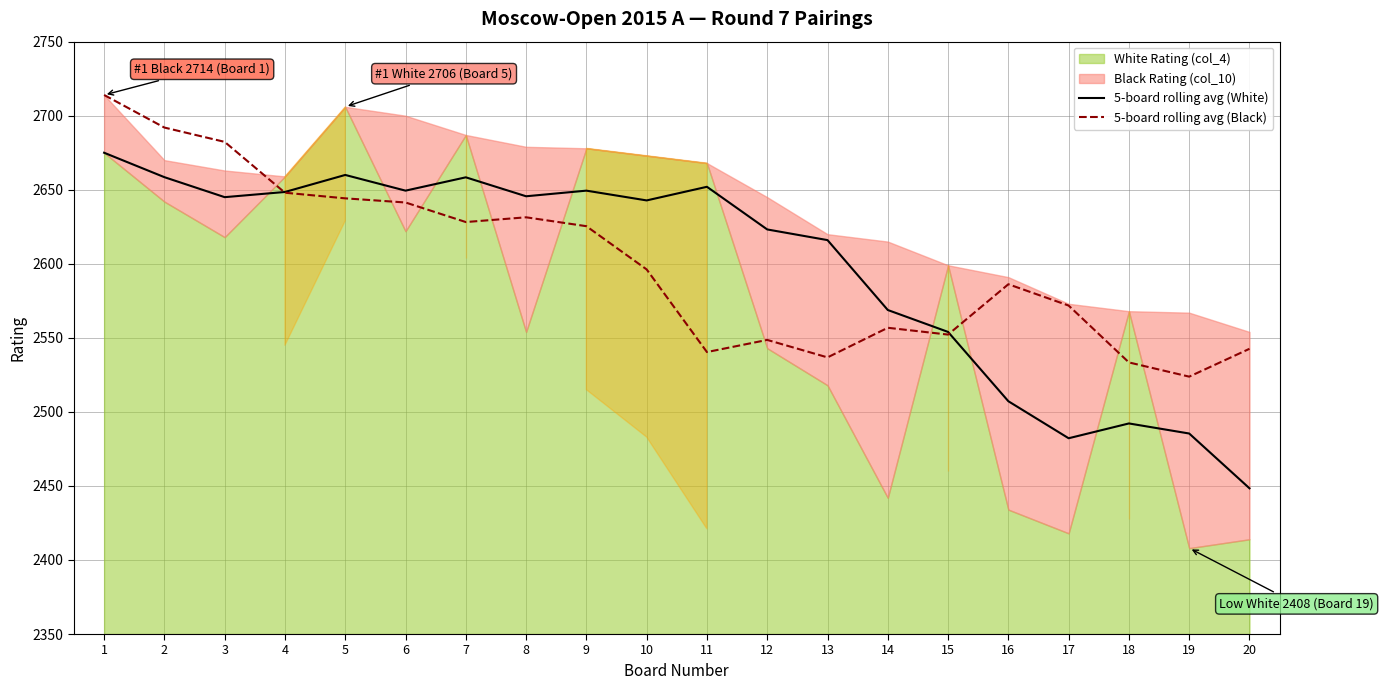

True or false: 5-board rolling avg (White) has a value of 2448.4 at 20.

True